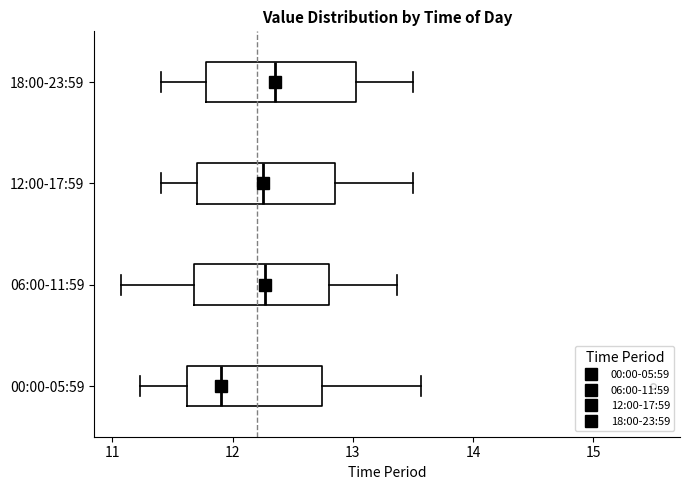

Where is the left edge of the box for 06:00-11:59 on the x-axis? The values are not printed on the chart, so give them approximately, as read against the axis.

11.7